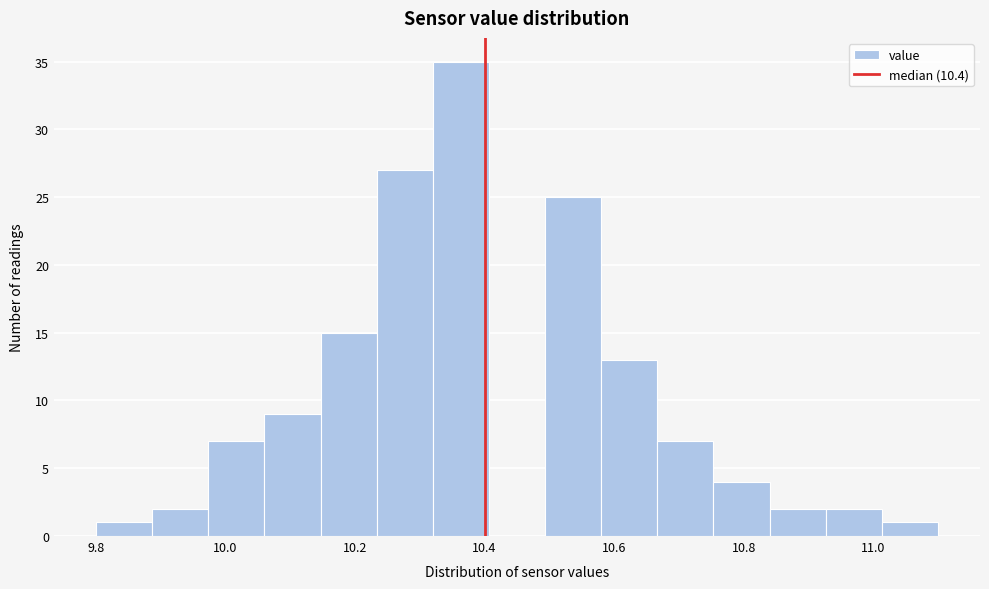

What is the height of the bar covering 9.98 to 10.06 on the x-axis? Neither the bar edges nor the heights are printed on the chart, so give them approximately, as read against the axes.

7